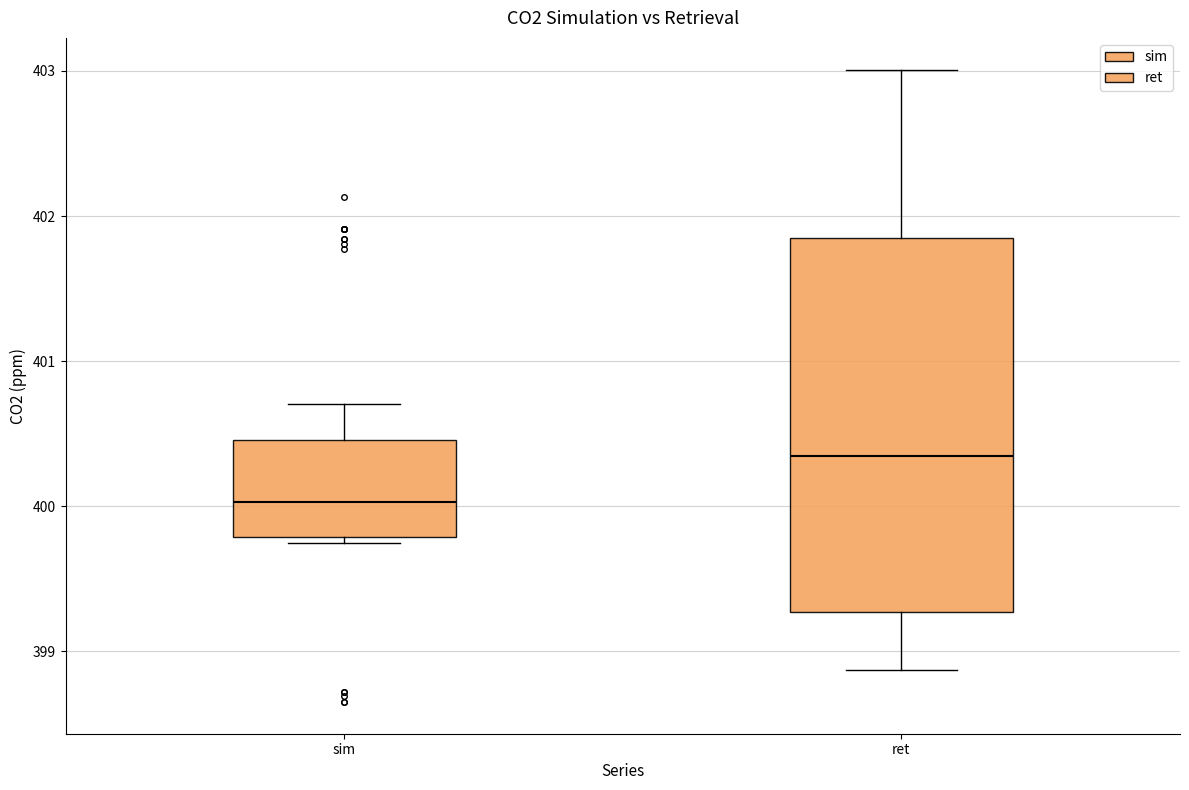

Which box is the tallest, from its lower edge to its upper edge?

ret